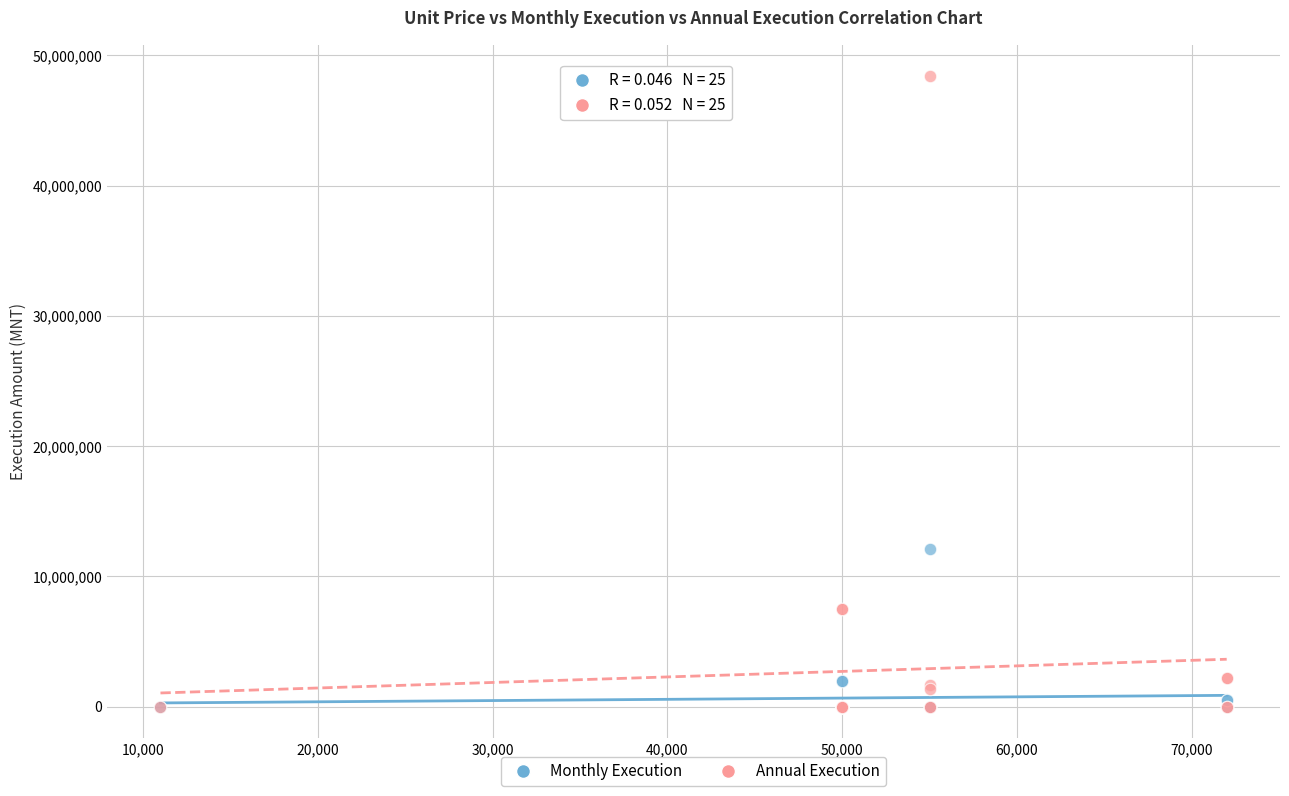

Which series contains the highest Y value?

Annual Execution